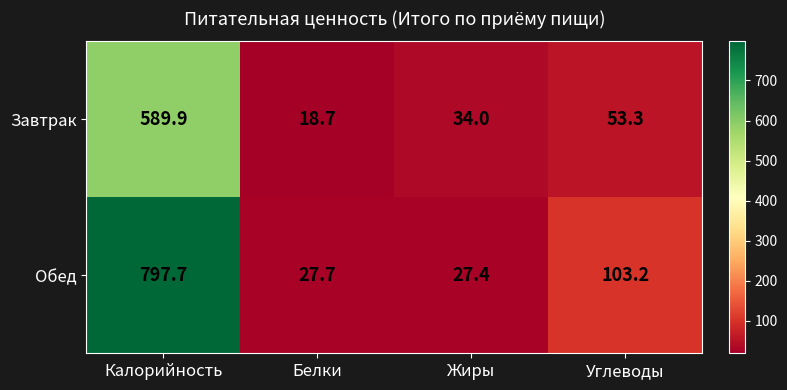

What is the maximum value shown in the chart?

797.7